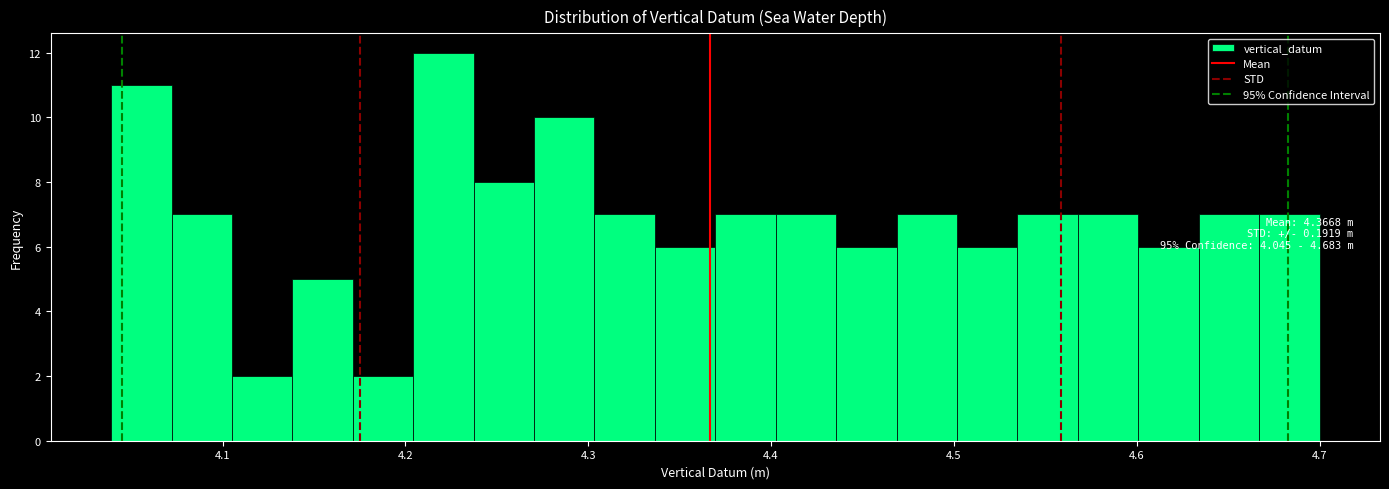

Around what value on the x-axis is the tallest bar? Give the approximate position of its centre, as read against the axis.

4.22